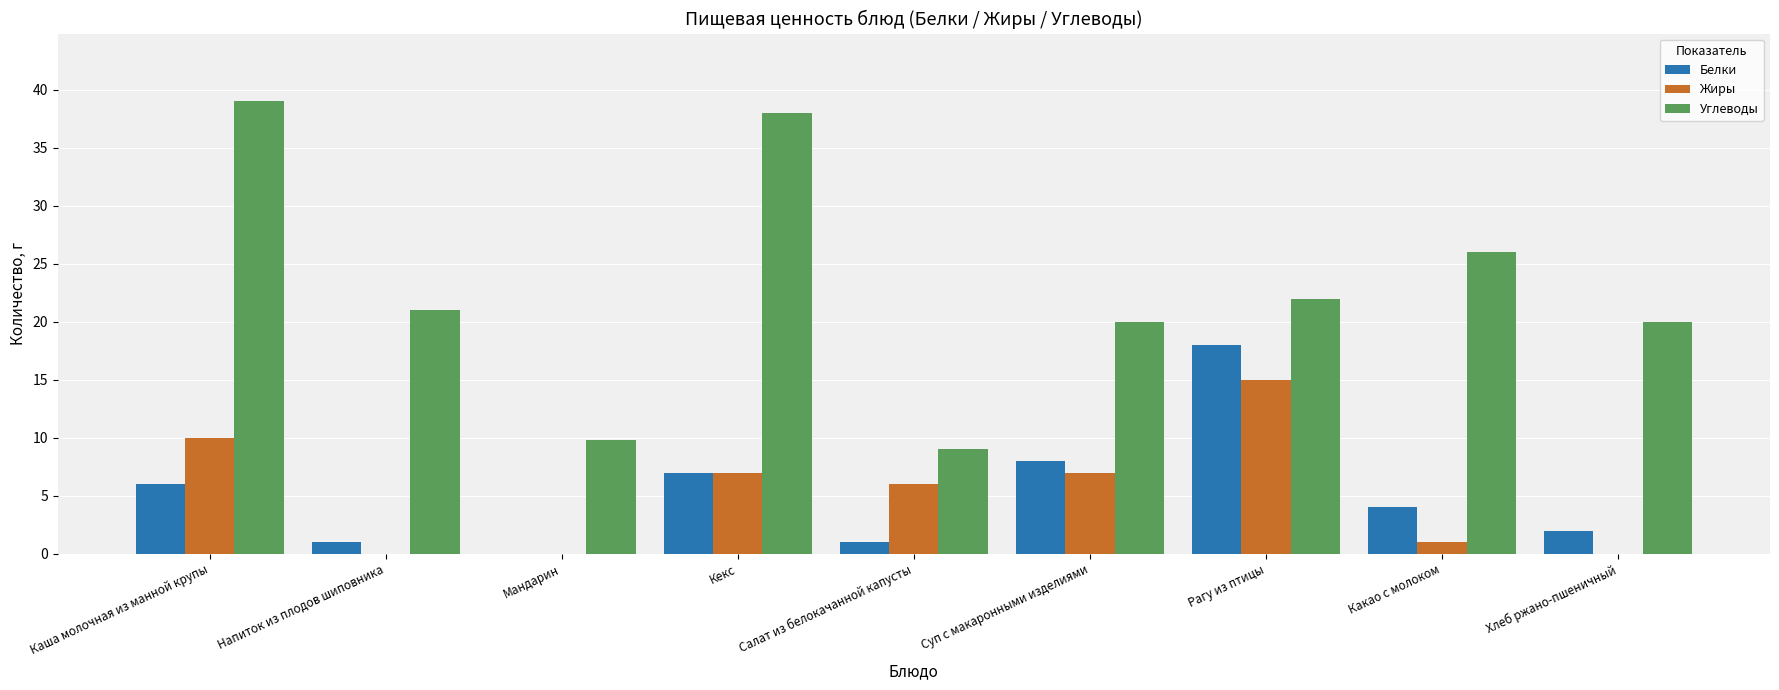

Count the number of data series in this chart.

3